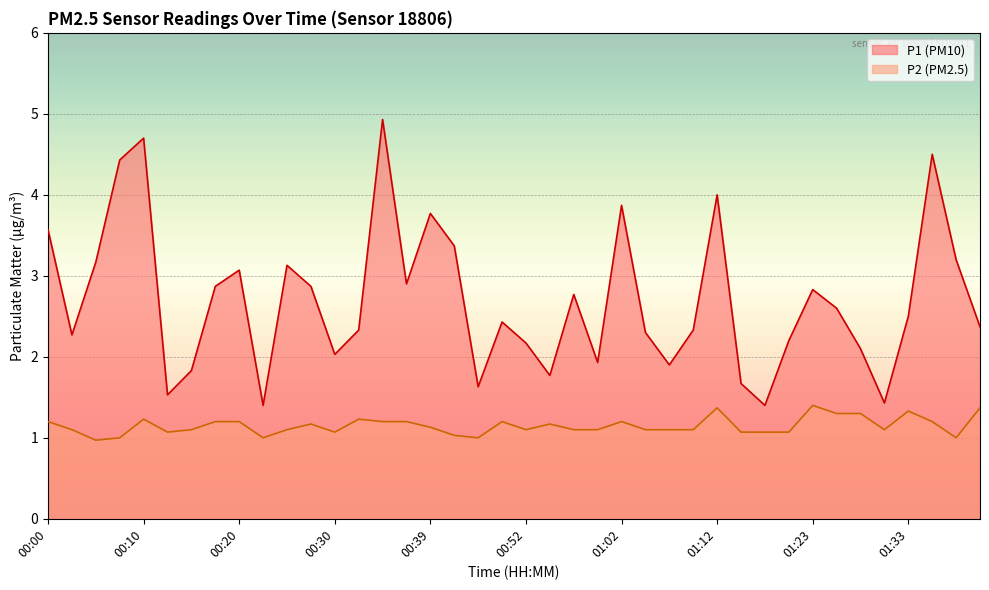

True or false: P1 has more than 2 interior local peaks.

True